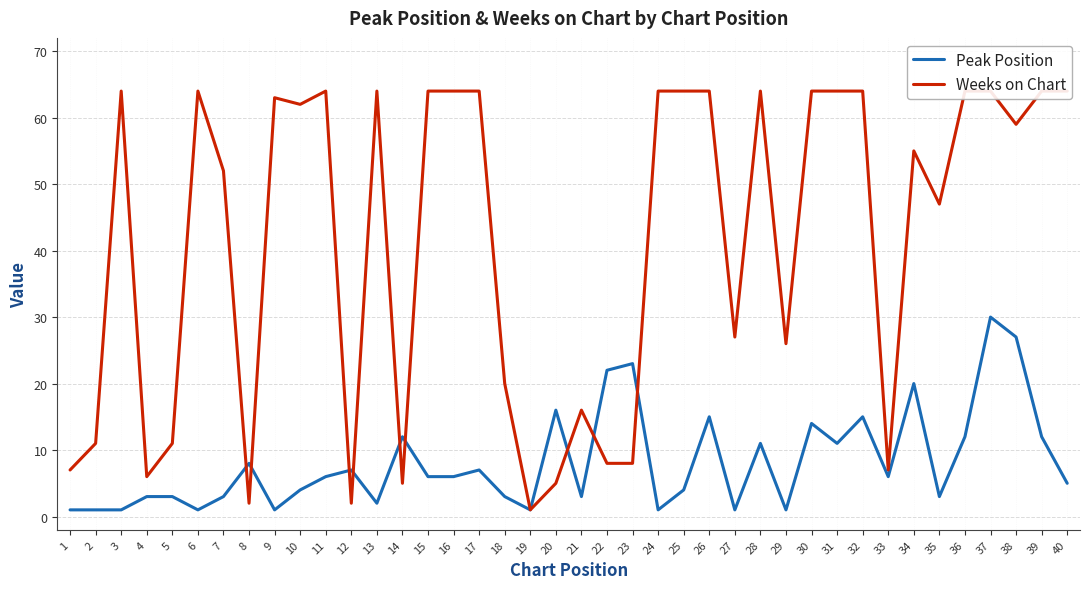

The Weeks on Chart series shows 107 at 31. True or false?

False